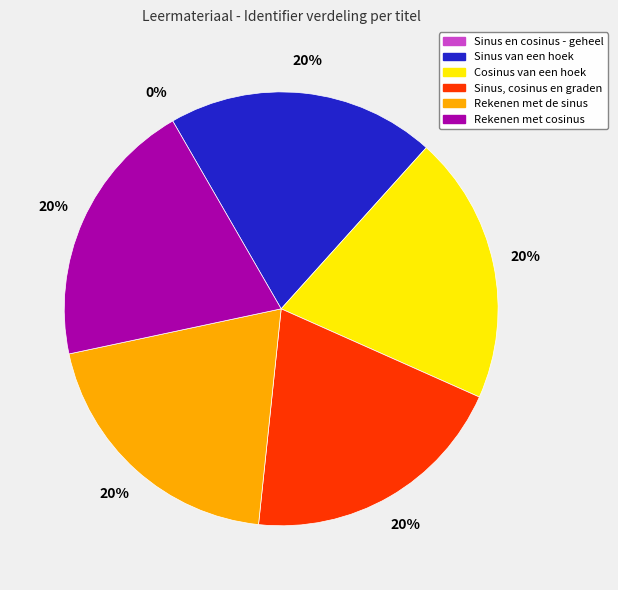

To the nearest percent, what is the average slice percentage?

17%